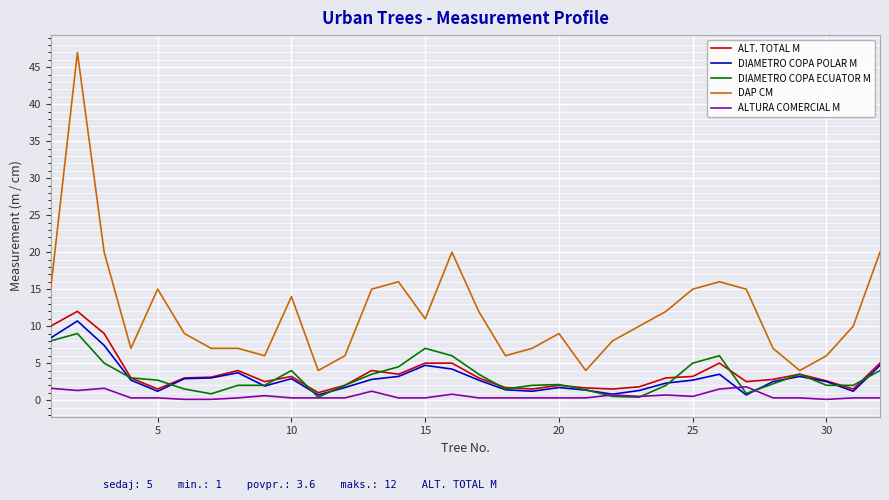

What is the maximum value shown in the chart?

47.0